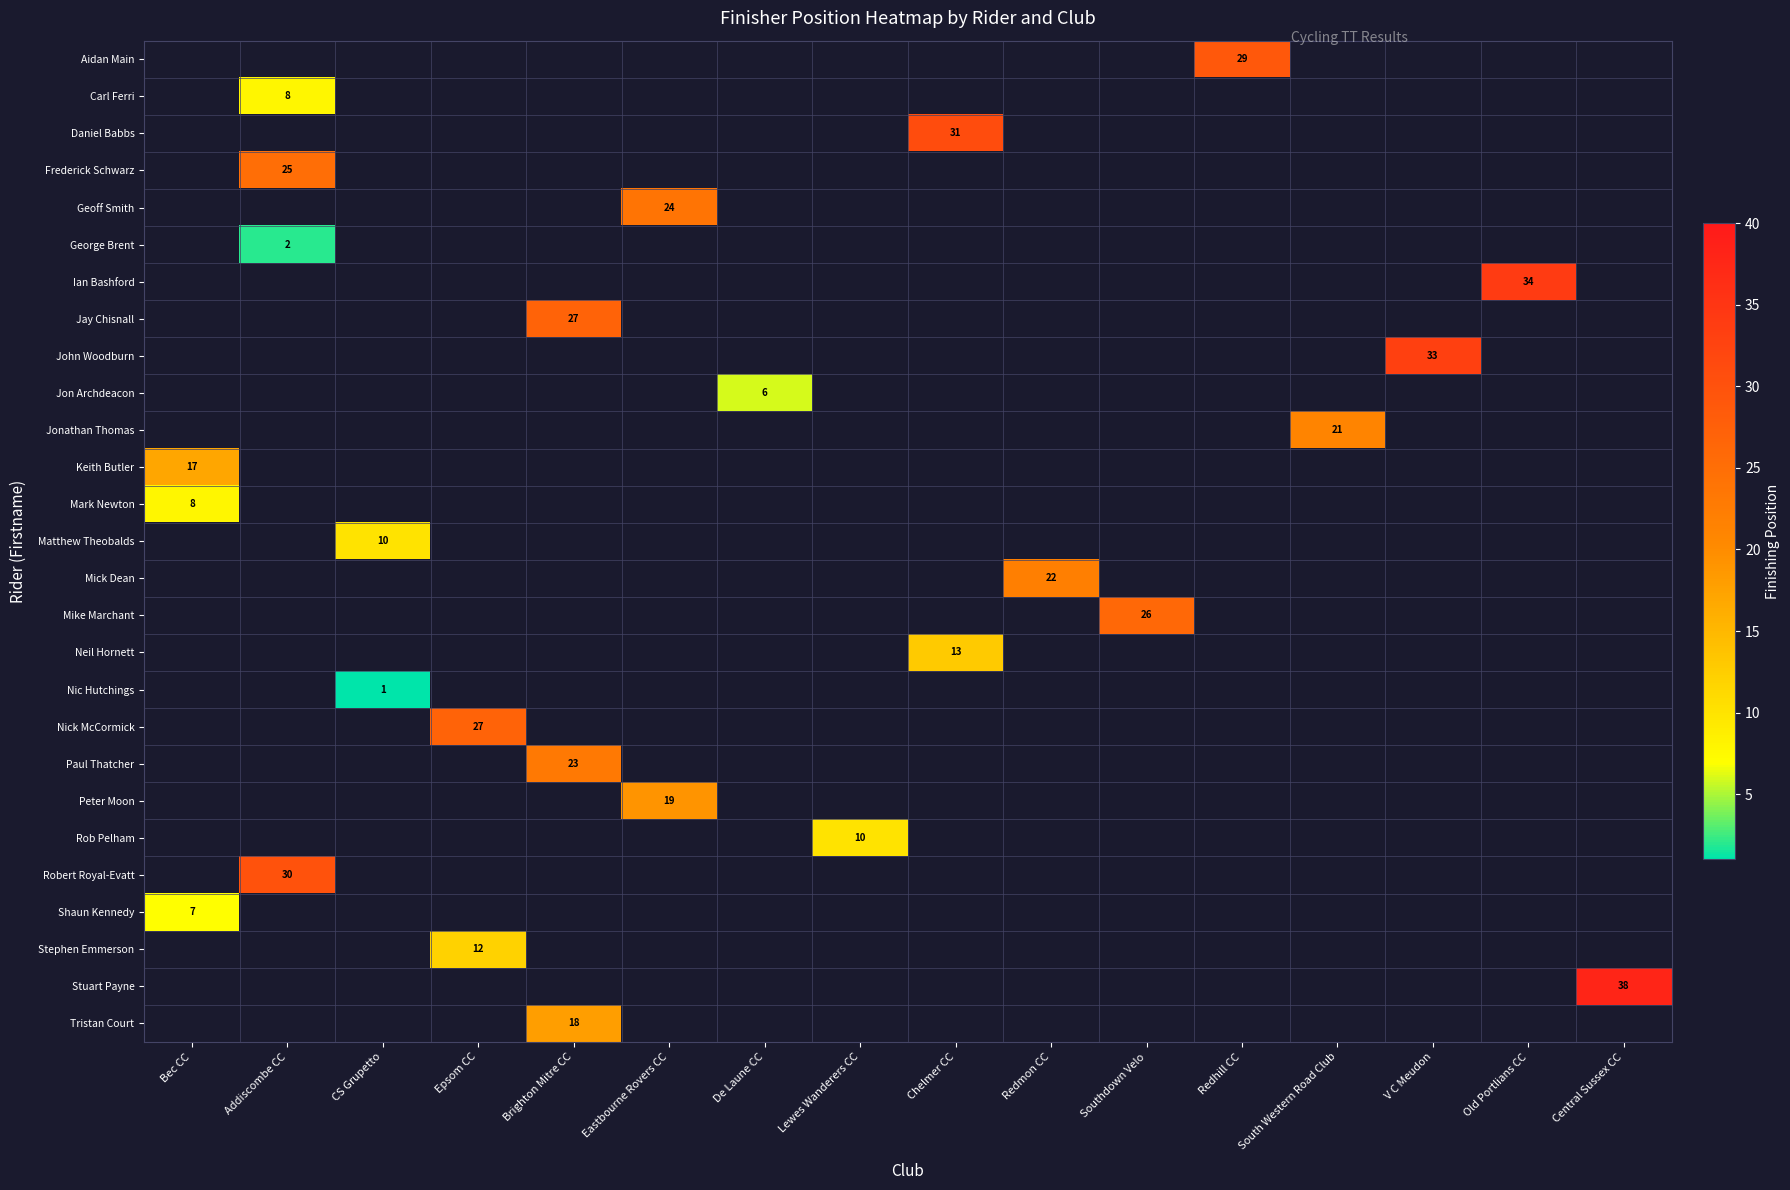

What is the maximum value shown in the chart?

38.0